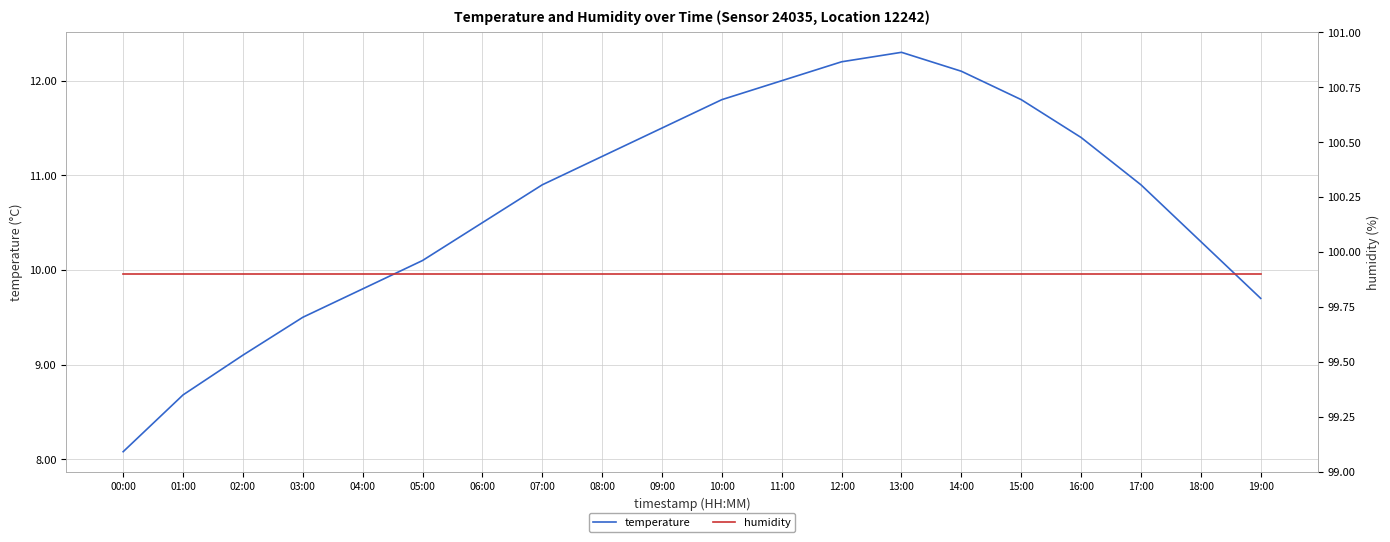

Rank the categories by temperature value from highest to lowest.

13:00, 12:00, 14:00, 11:00, 10:00, 15:00, 09:00, 16:00, 08:00, 07:00, 17:00, 06:00, 18:00, 05:00, 04:00, 19:00, 03:00, 02:00, 01:00, 00:00